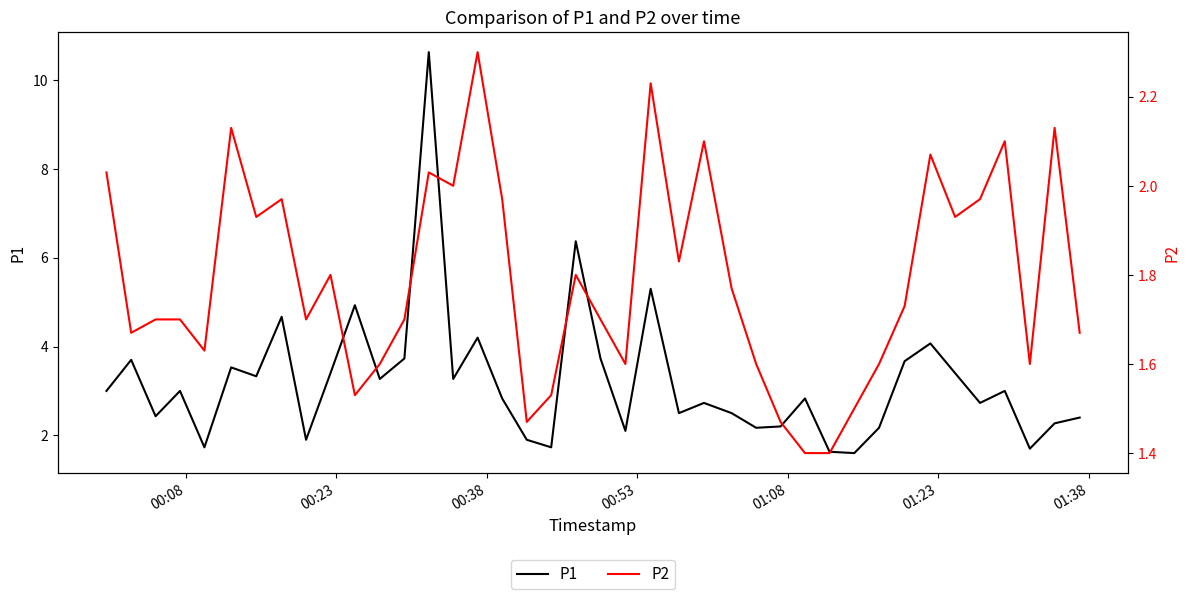

True or false: P1 has more than 2 interior local peaks.

True